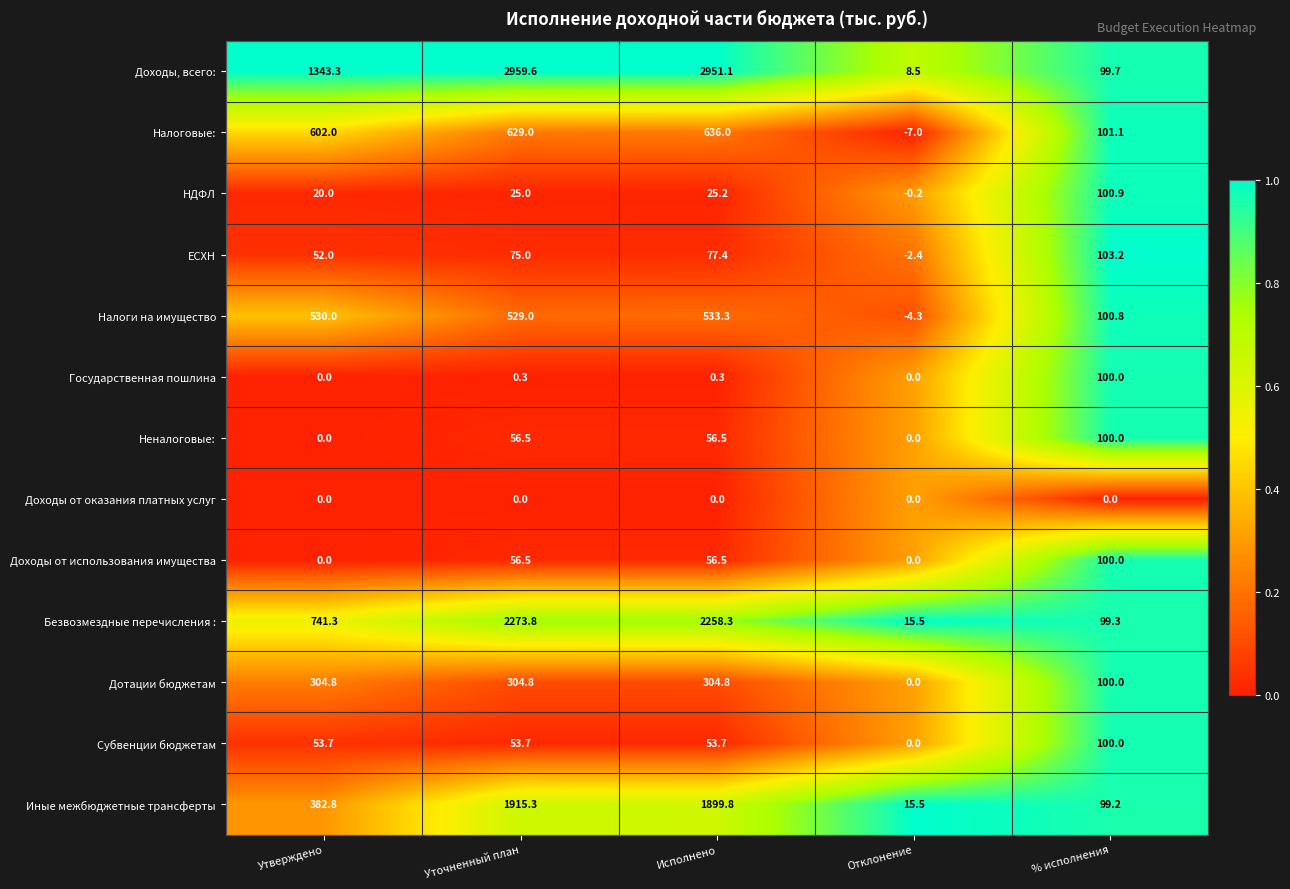

What is the difference between the second highest and minimum values in the ЕСХН series?

79.8